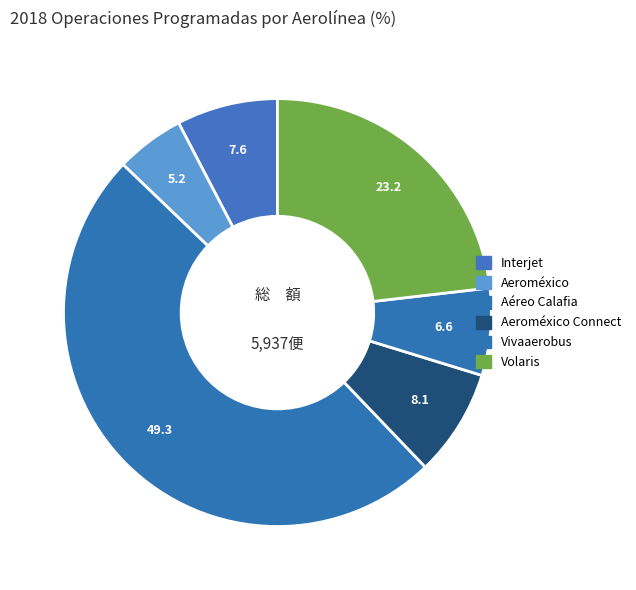

How many slices are in this pie chart?

6